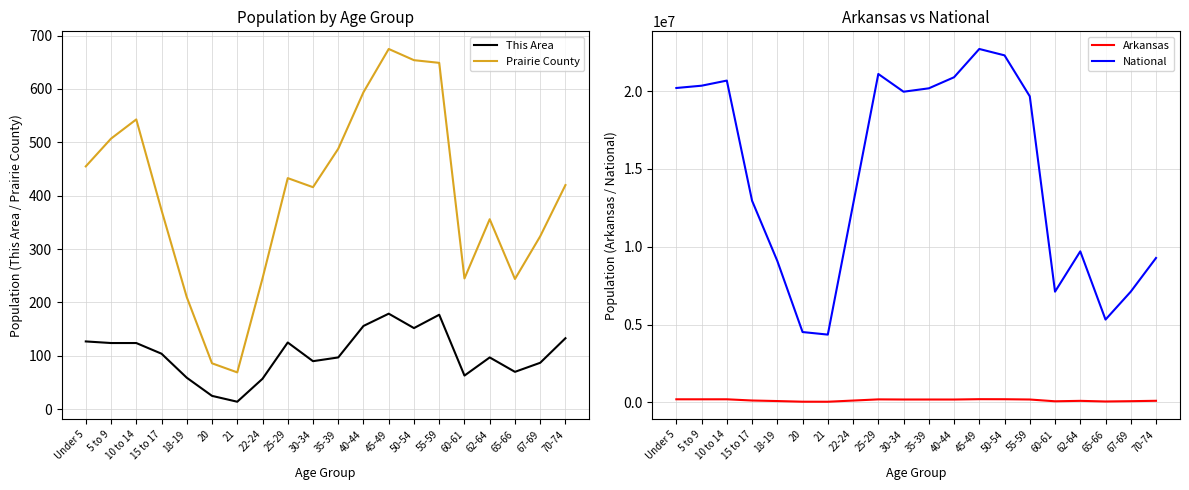

What is the label of the 4th point from the right?

62-64